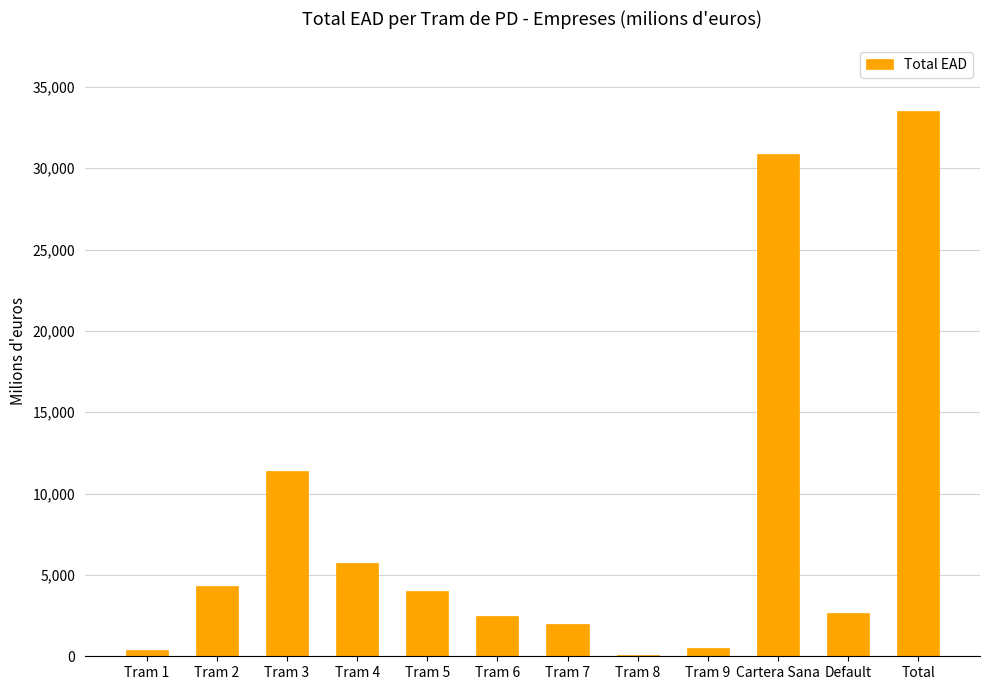

Where does the data first go above 4003?

Tram 2